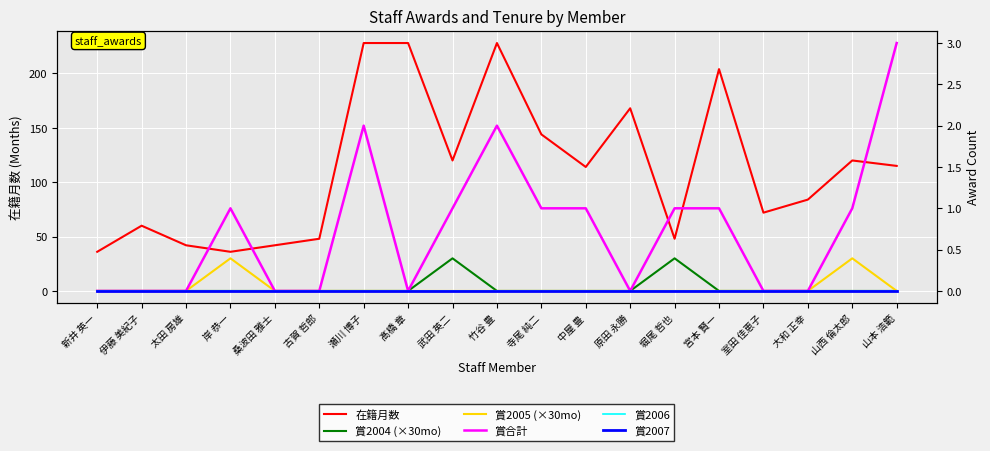

True or false: 賞2004 (×30mo) and 賞2007 intersect in this chart.

False